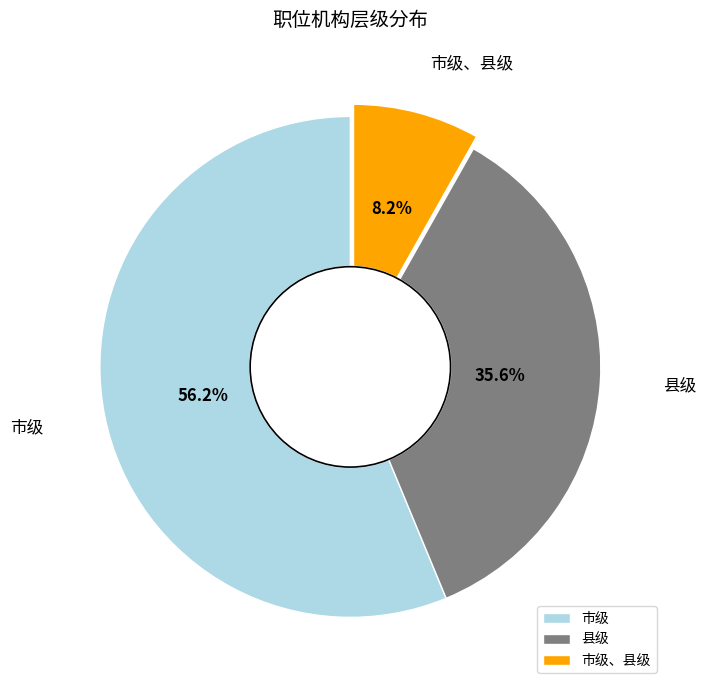

To the nearest percent, what percentage of the pie is 市级、县级?

8%